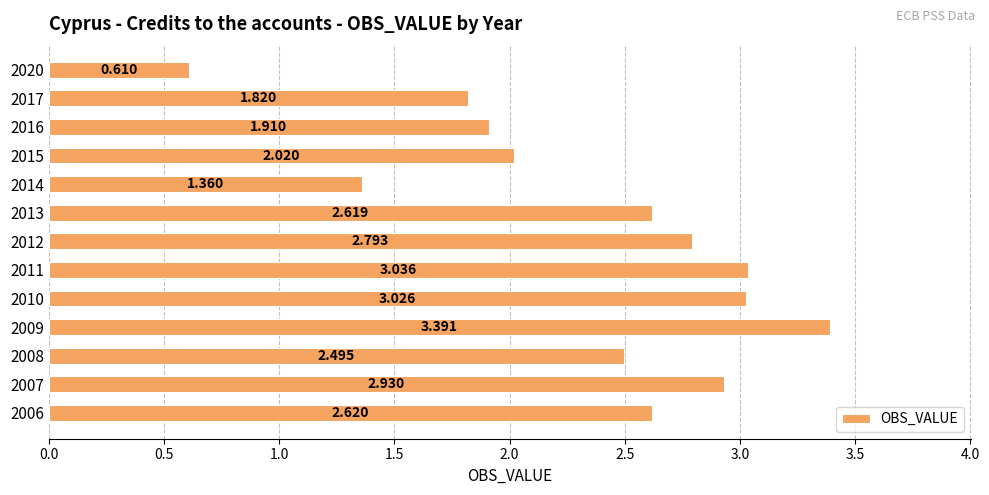

Are the bars horizontal?

Yes